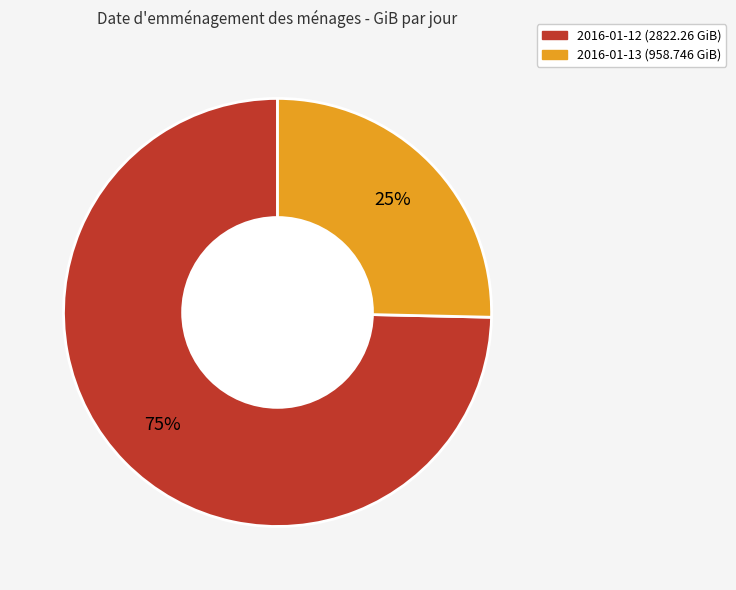

Between 2016-01-13 and 2016-01-12, which is larger?

2016-01-12